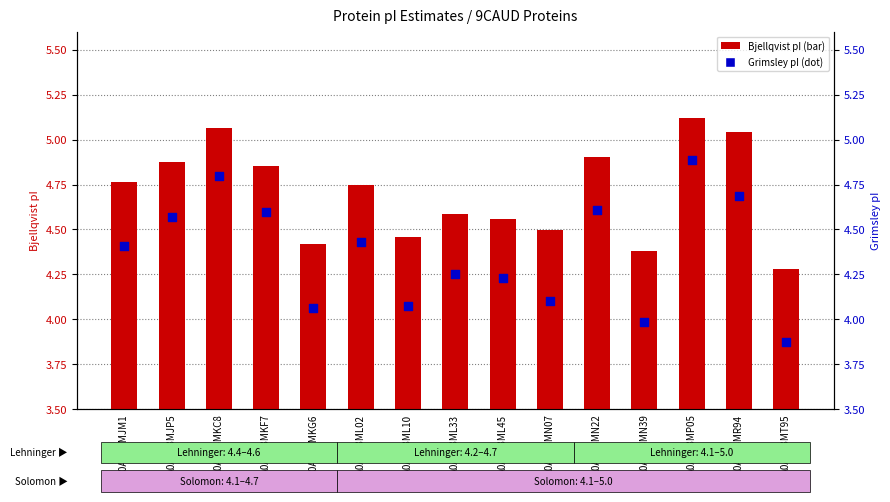

What are all the series names shown in the legend?

Bjellqvist pI, Grimsley pI